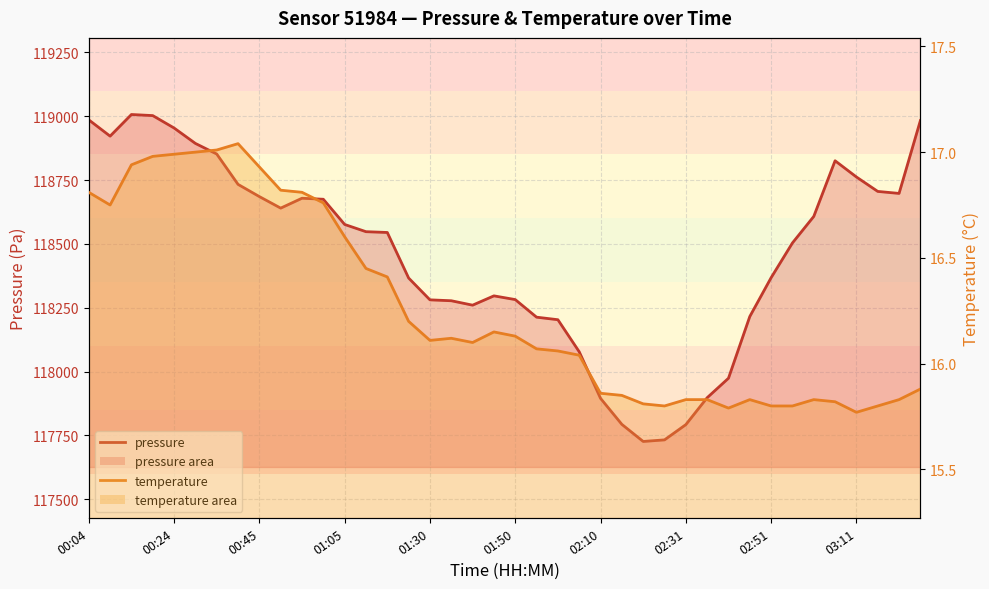

Which category has the lowest value in the temperature series?

03:11